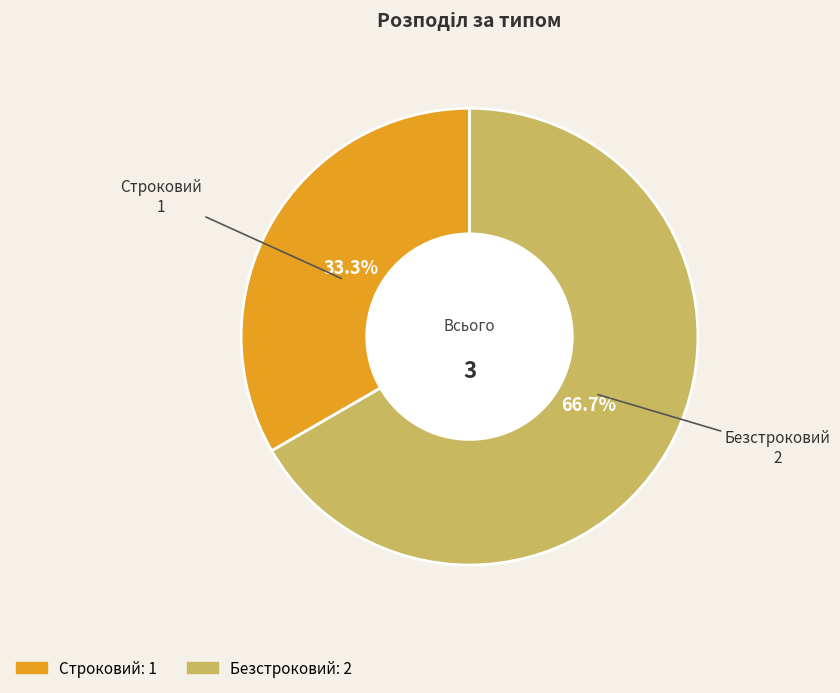

Rank the categories by value from lowest to highest.

Строковий, Безстроковий